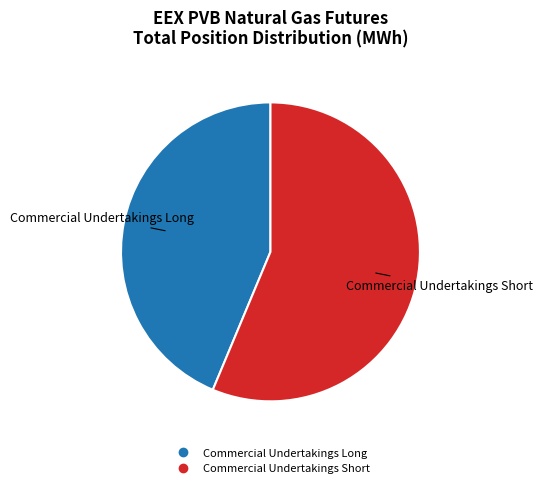

Does any single category account for the majority?

Yes